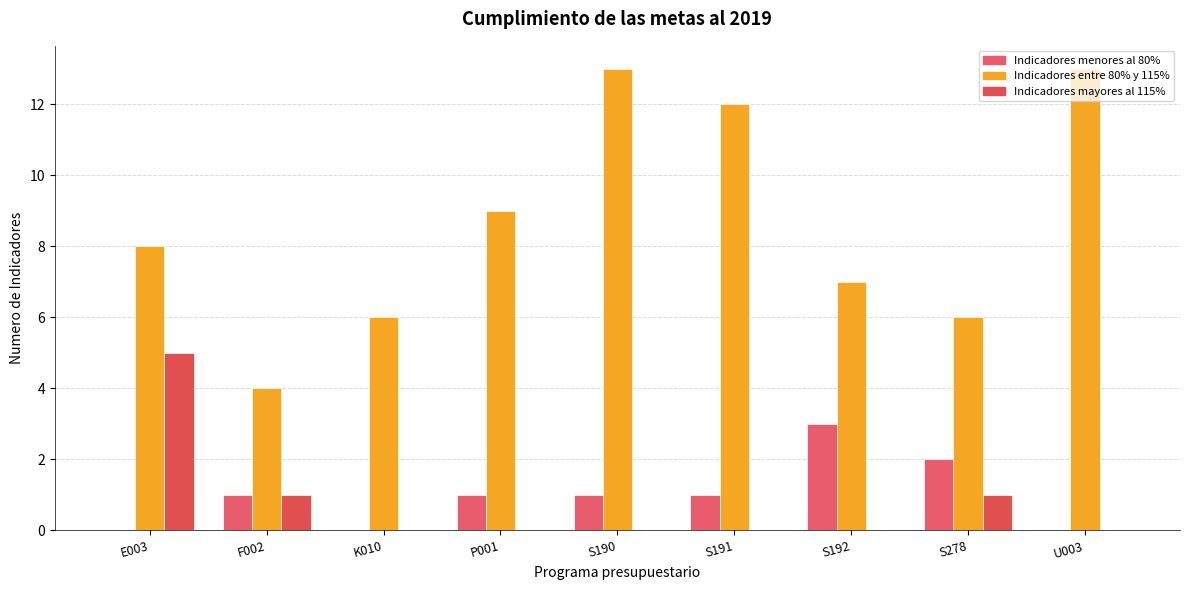

Does the chart contain stacked bars?

No